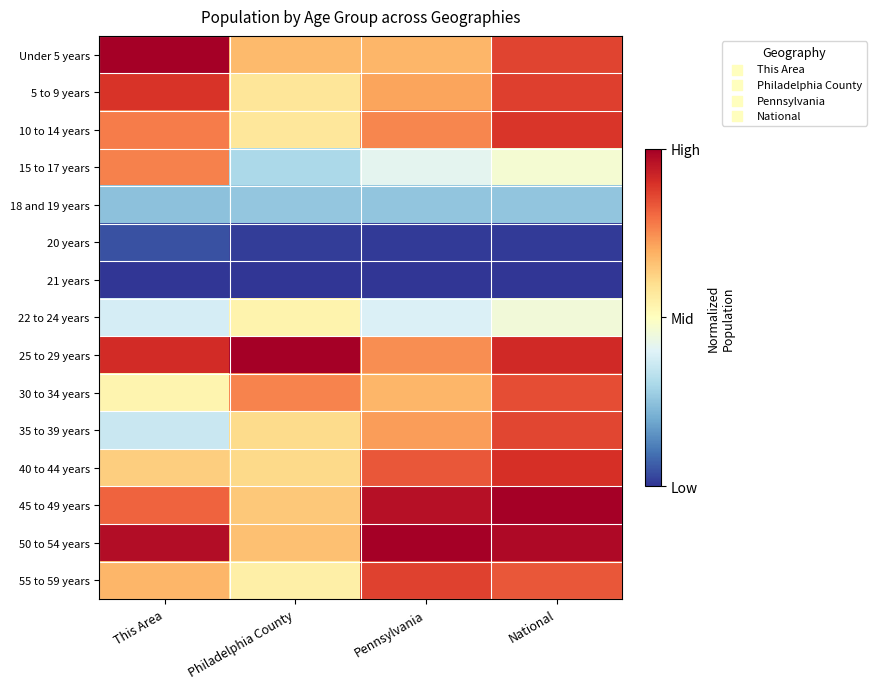

Which series changed the most between Philadelphia County and Pennsylvania?

50 to 54 years